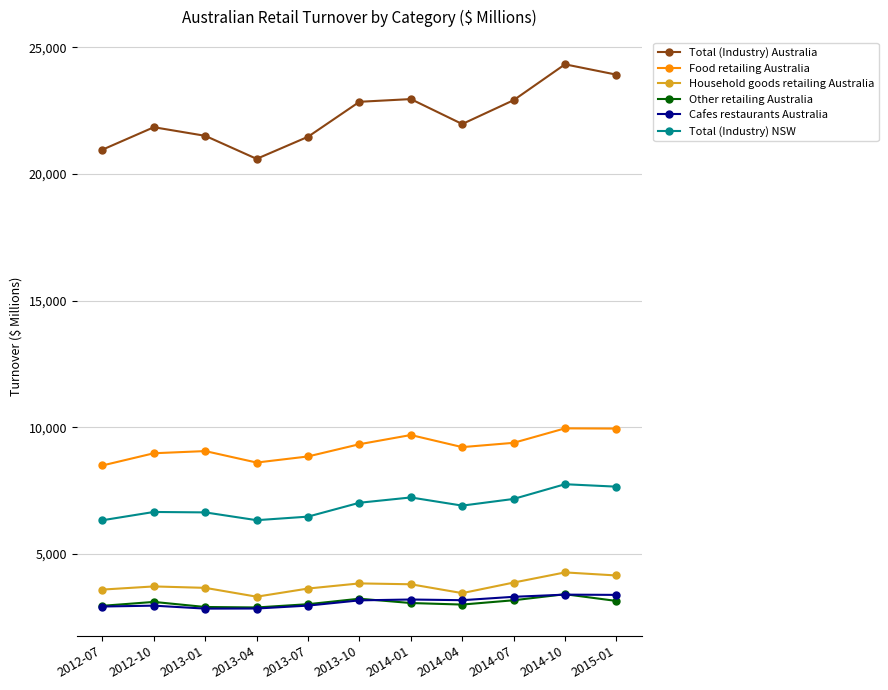

The value of Total (Industry) Australia at 2014-04 is 21975.8. True or false?

True